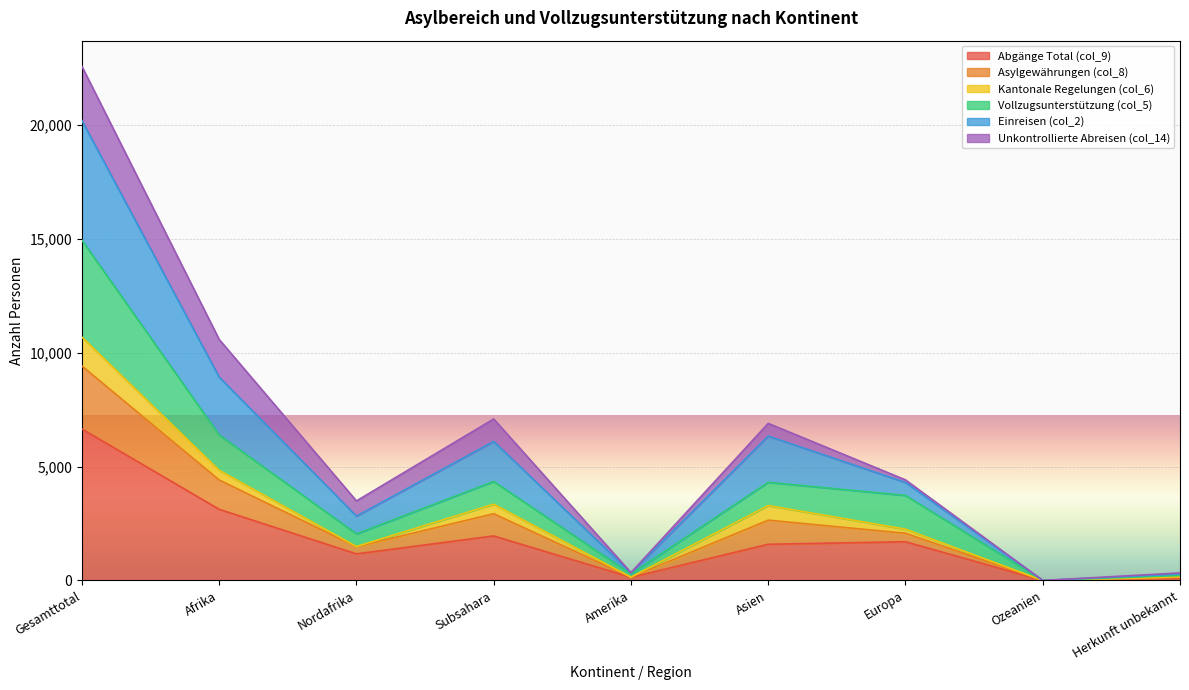

At how many categories does at least one series exceed 6929?

3